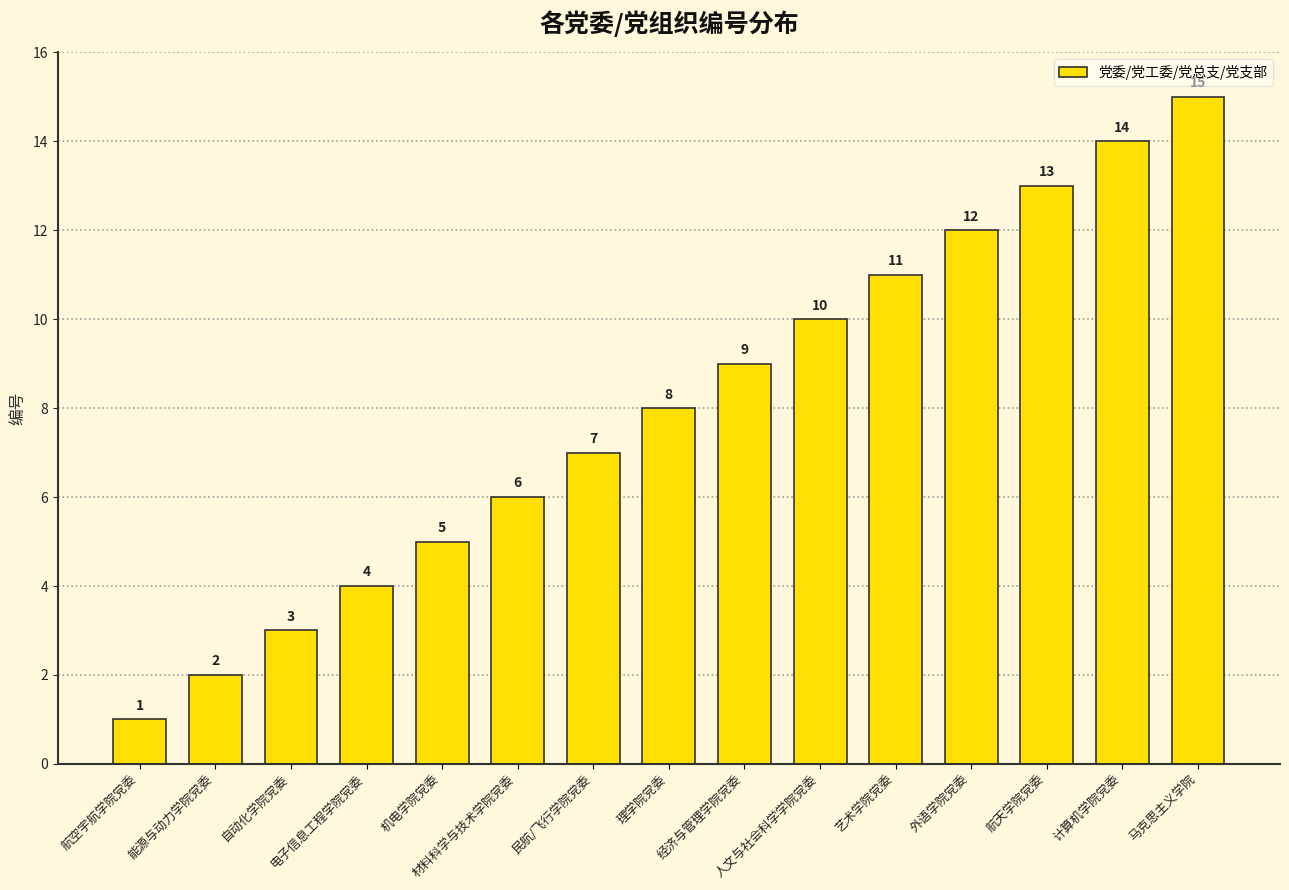

How many data points are less than 8?

7